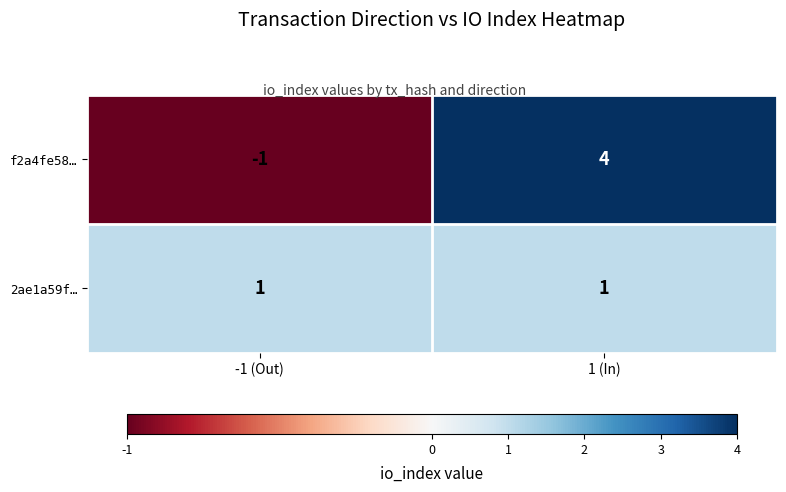

What is the difference between the highest and lowest values at 1 (In)?

3